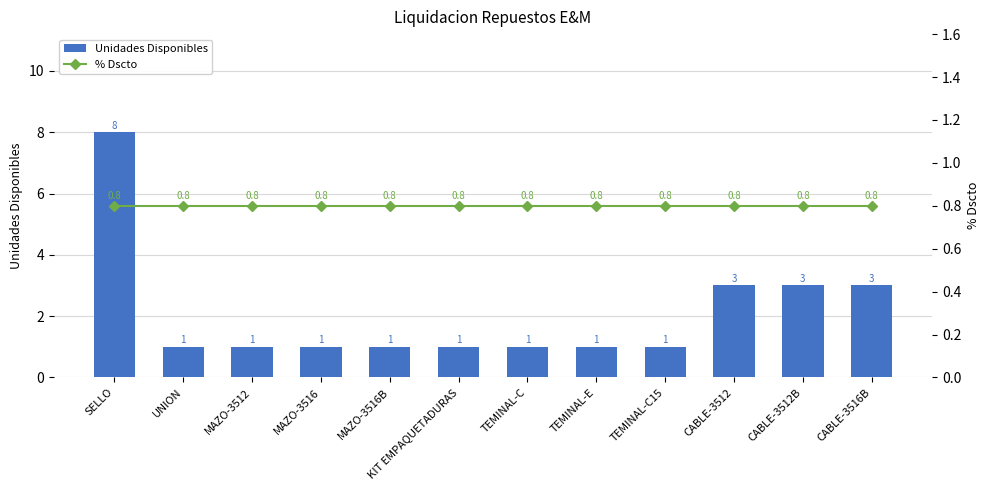

Is it true that Unidades Disponibles equals 1 at TEMINAL-C?

True